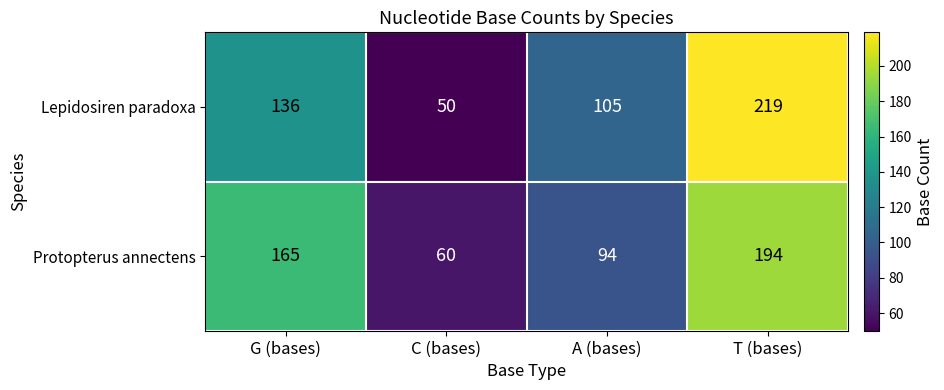

How many categories are shown in the chart?

4